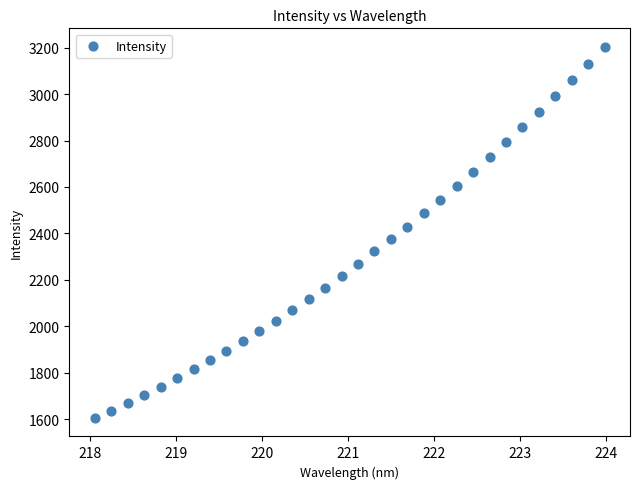

What is the range of X values (max minus min)?

5.9